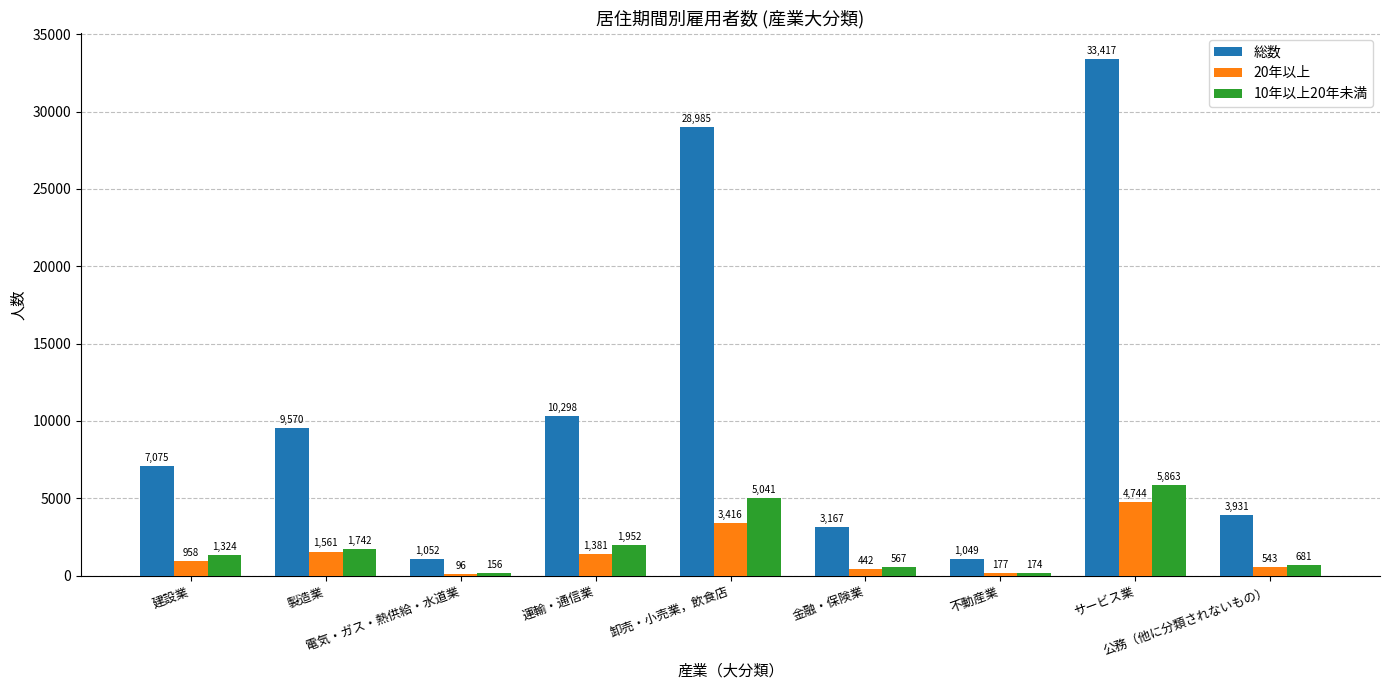

What is the sum of all 10年以上20年未満 values?

17500